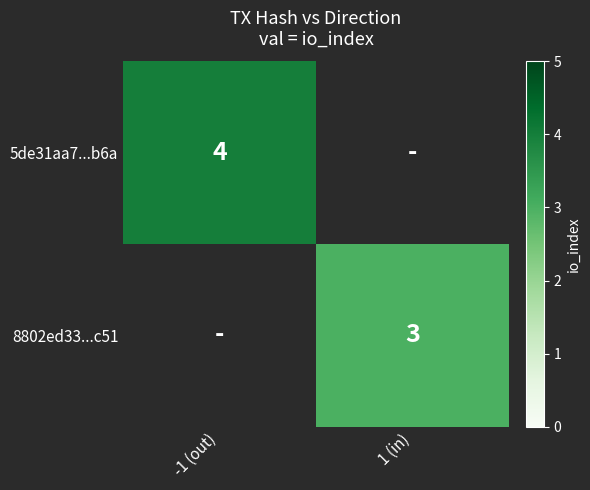

True or false: 8802ed33...c51 has a value of 3 at 1 (in).

True